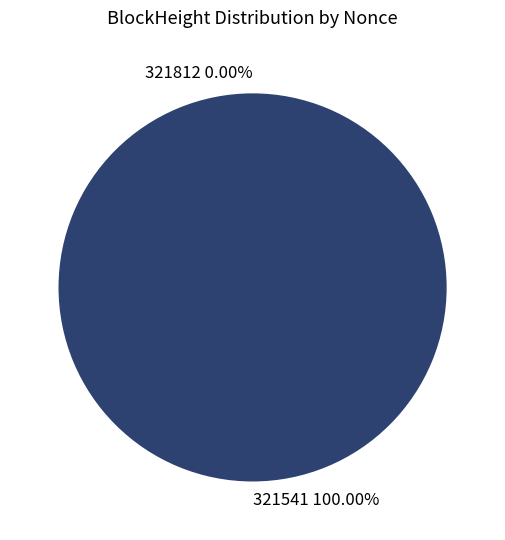

How many segments does this pie chart have?

2